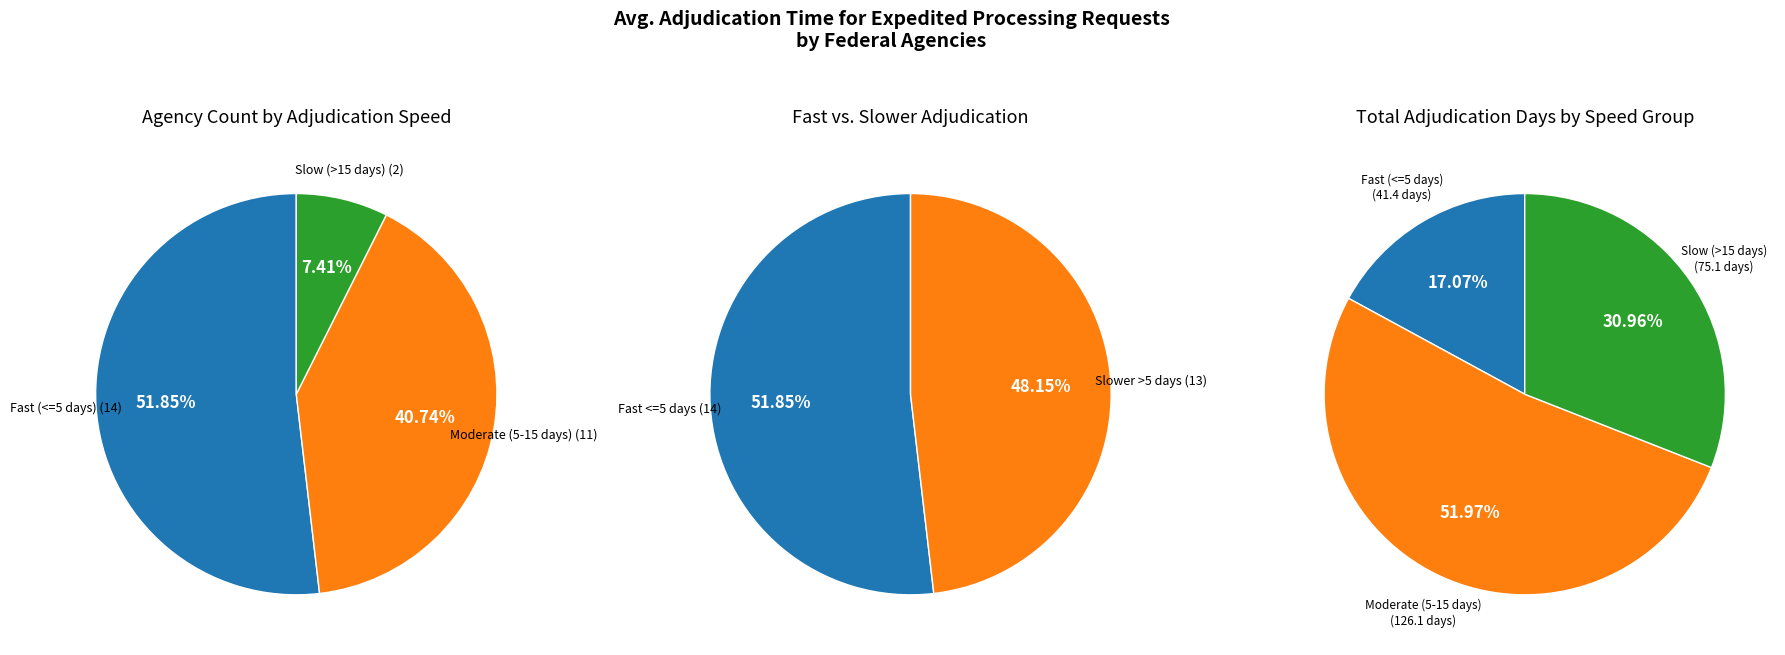

Is it true that Labor is 11% of the pie?

False